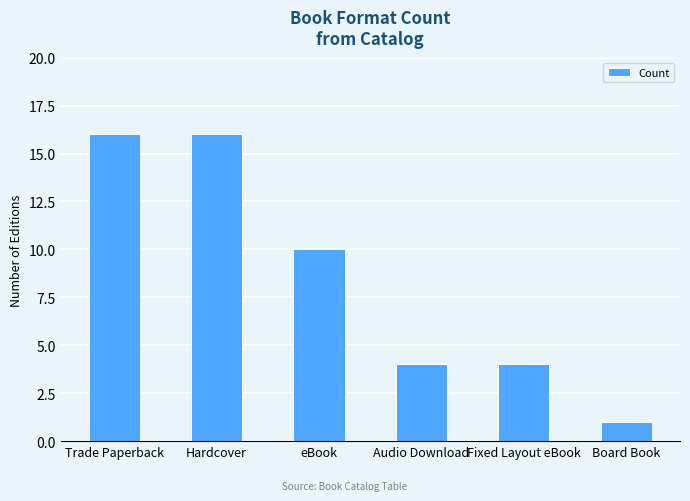

Which label corresponds to the smallest value in the chart?

Board Book